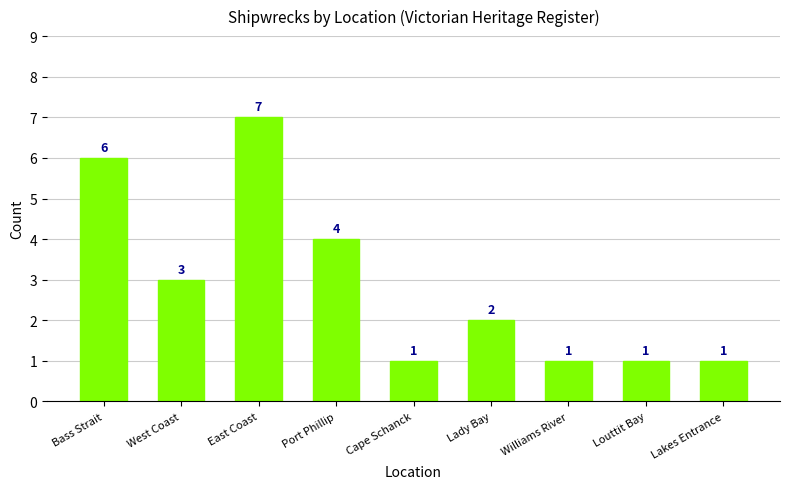

Reading left to right, what are all the values shown in this chart?

6	3	7	4	1	2	1	1	1